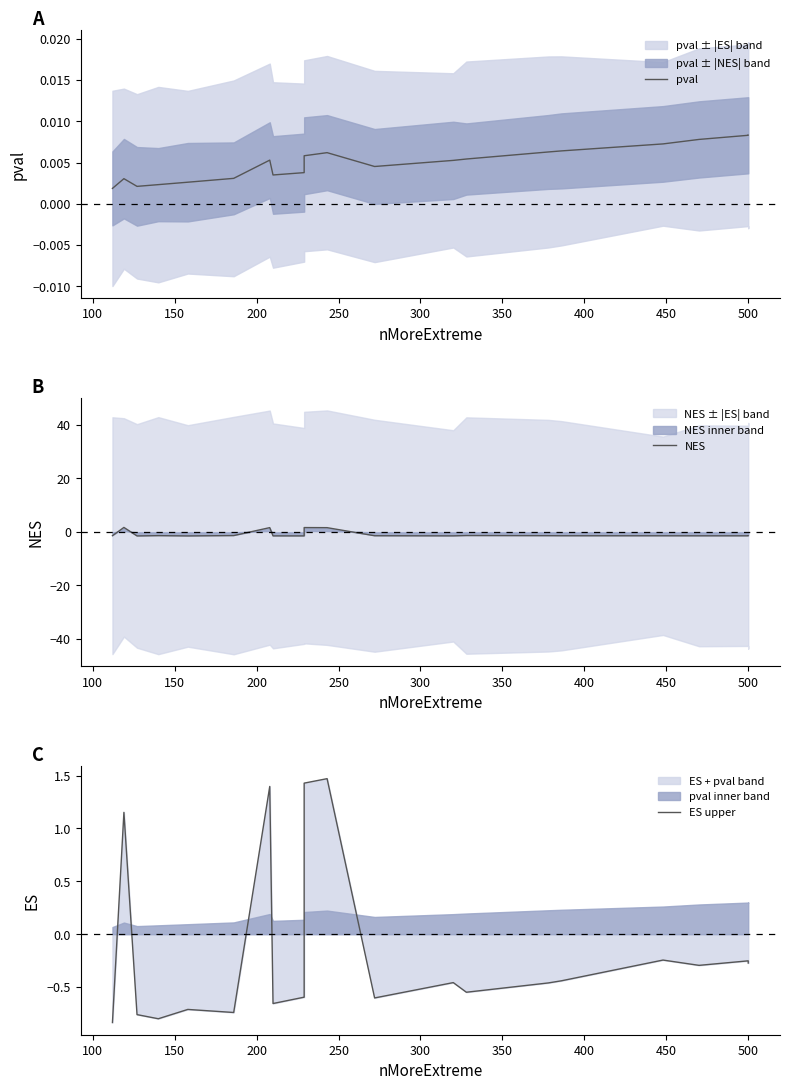

After their last crossing, which series has the higher values: ES upper or pval?

pval